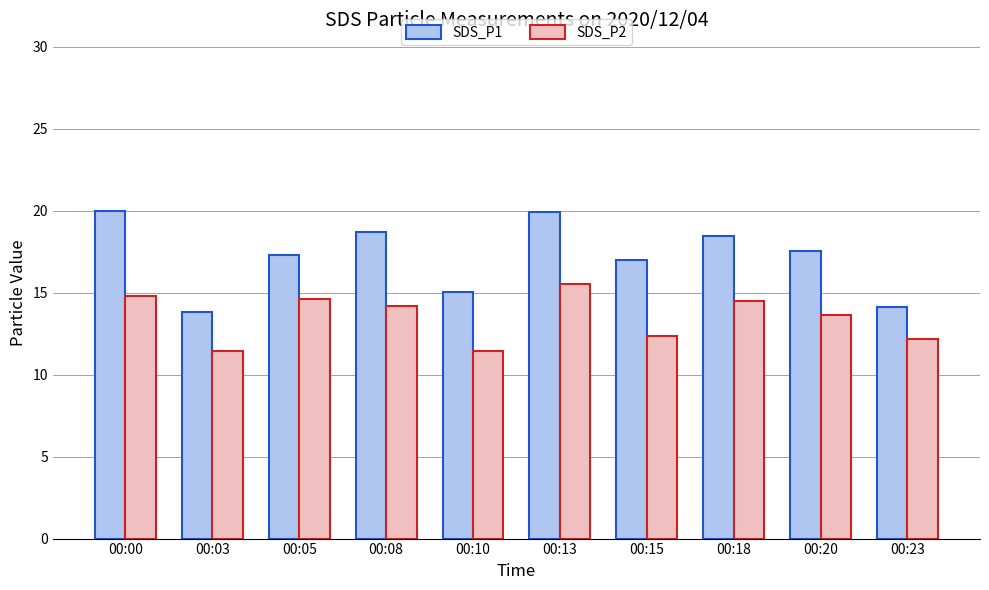

Rank the series by their average value, from lowest to highest.

SDS_P2, SDS_P1